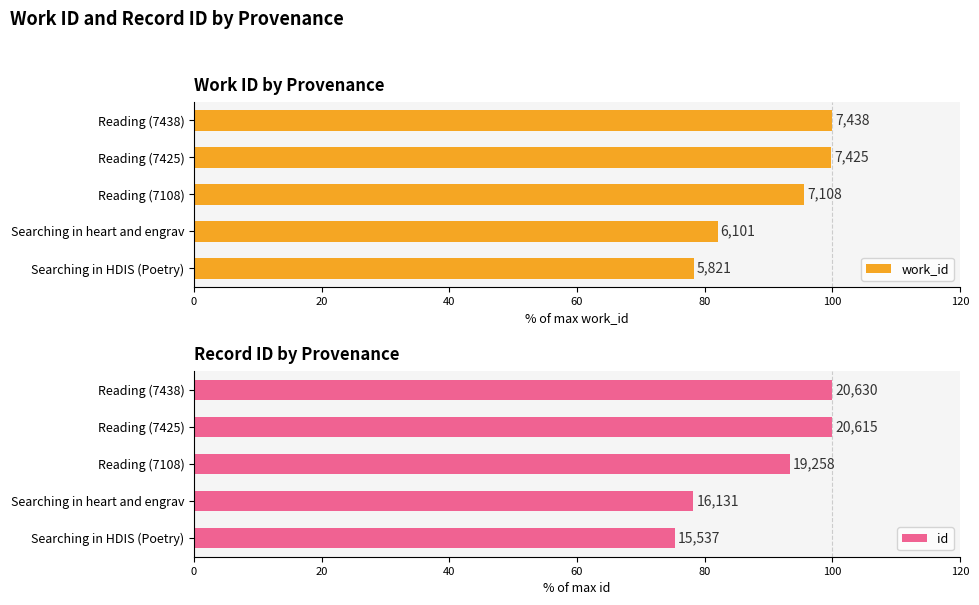

What is the difference between the highest and lowest values at Reading (7108)?

2.2